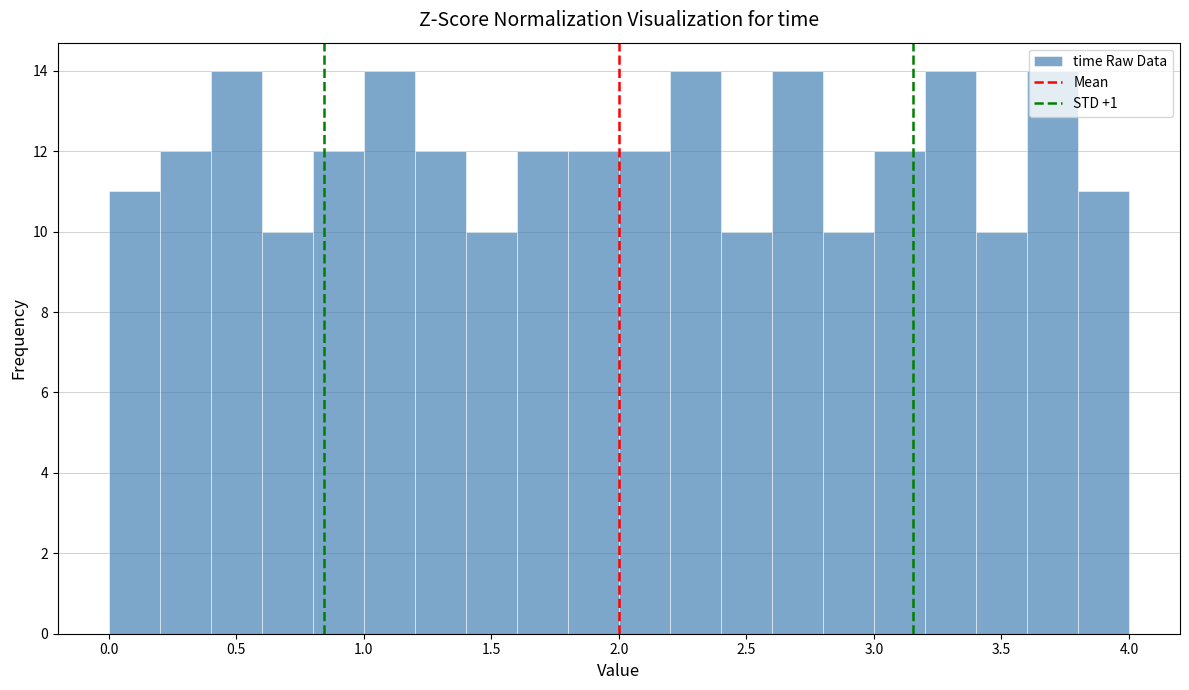

Reading left to right, list every bar in this chart as the range it spans on the x-axis followed by its height. The values are not printed on the chart, so give them approximately, as read against the axis.

0.0 to 0.2: 11
0.2 to 0.4: 12
0.4 to 0.6: 14
0.6 to 0.8: 10
0.8 to 1.0: 12
1.0 to 1.2: 14
1.2 to 1.4: 12
1.4 to 1.6: 10
1.6 to 1.8: 12
1.8 to 2.0: 12
2.0 to 2.2: 12
2.2 to 2.4: 14
2.4 to 2.6: 10
2.6 to 2.8: 14
2.8 to 3.0: 10
3.0 to 3.2: 12
3.2 to 3.4: 14
3.4 to 3.6: 10
3.6 to 3.8: 14
3.8 to 4.0: 11